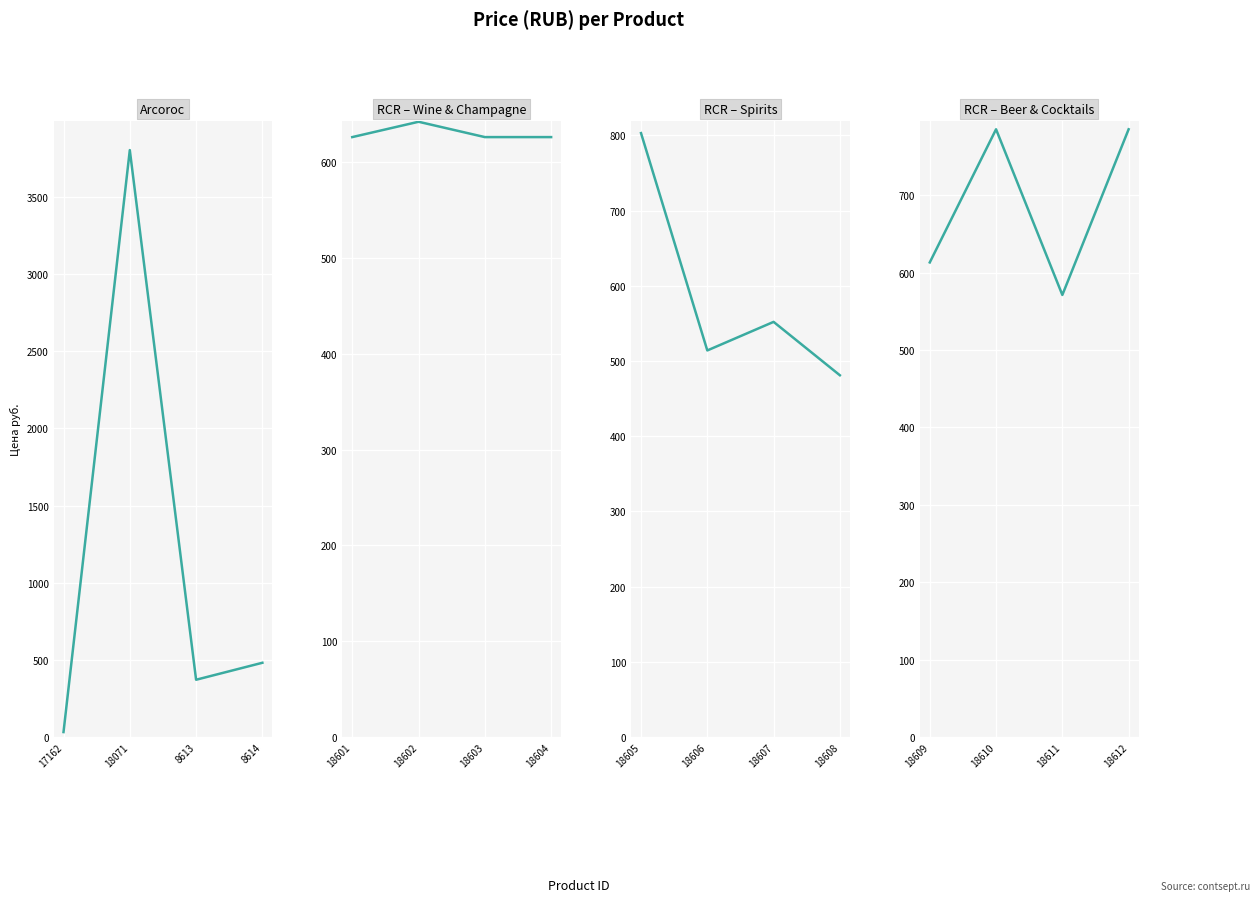

True or false: Arcoroc has a value of 662 at 8613.

False